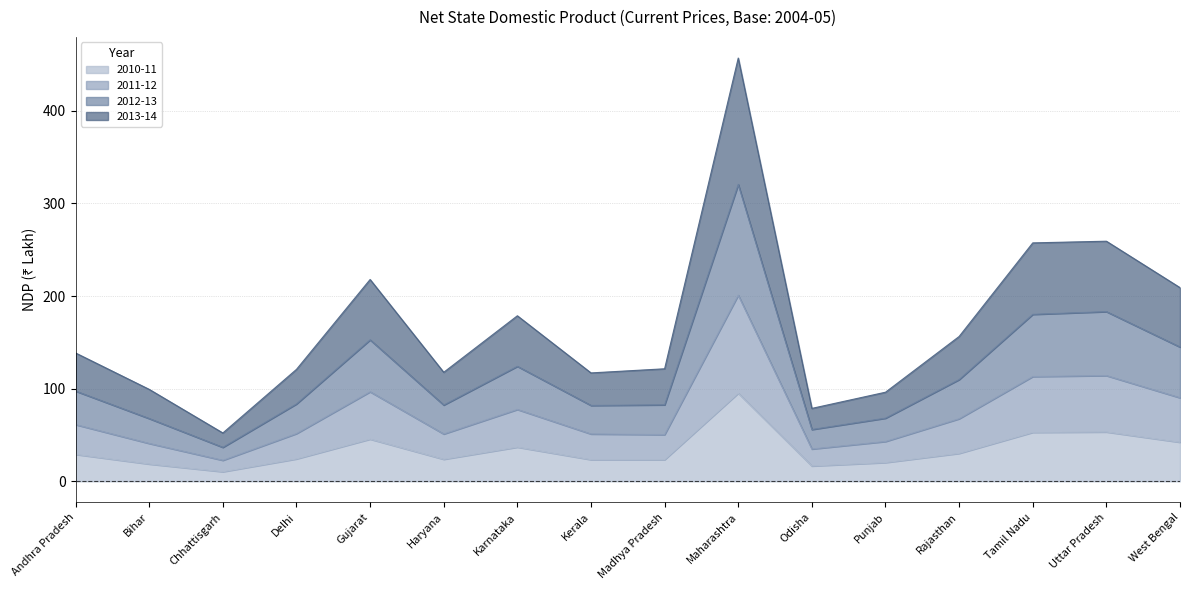

True or false: 2011-12 has more than 1 interior local peaks.

True